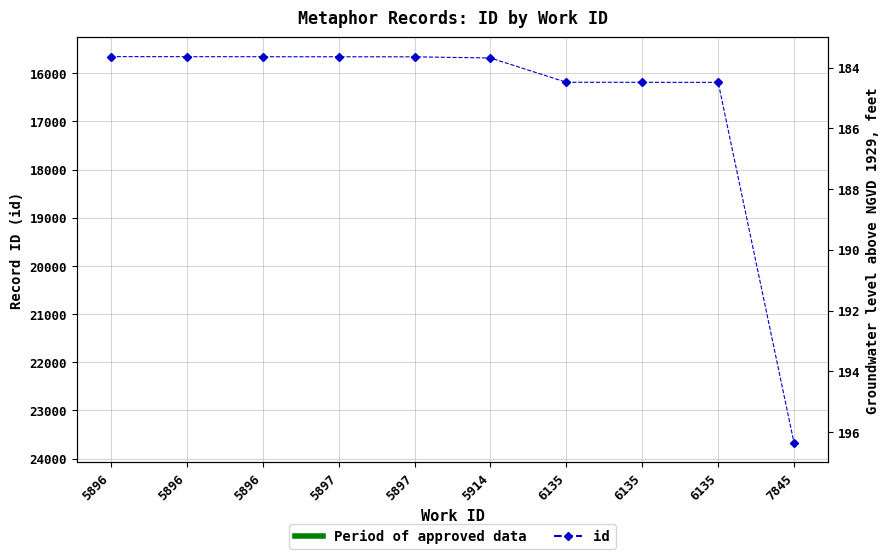

How many distinct data groups are displayed?

1